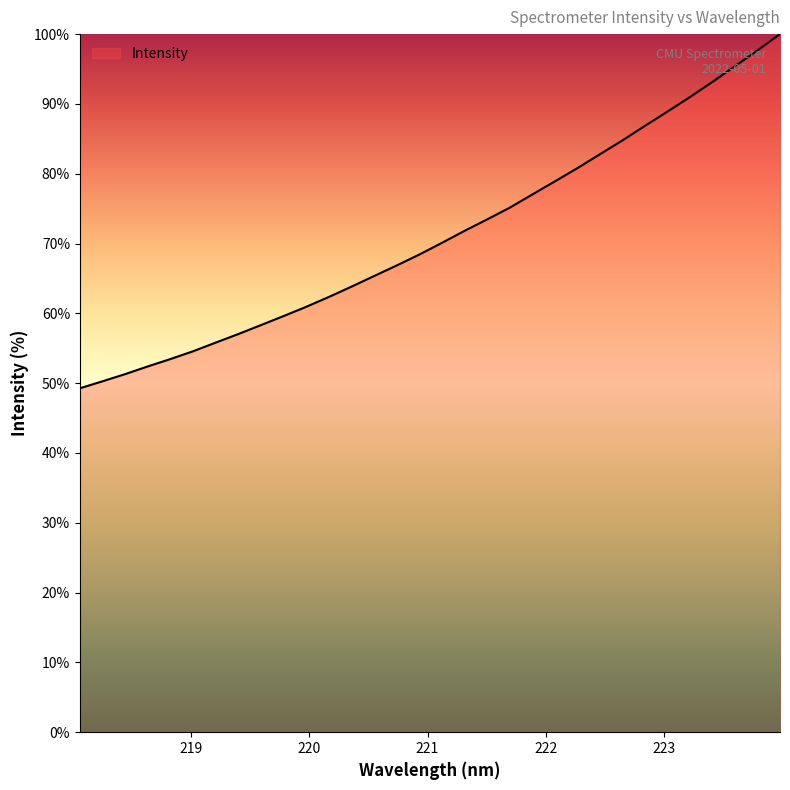

What is the maximum value shown in the chart?

100.0